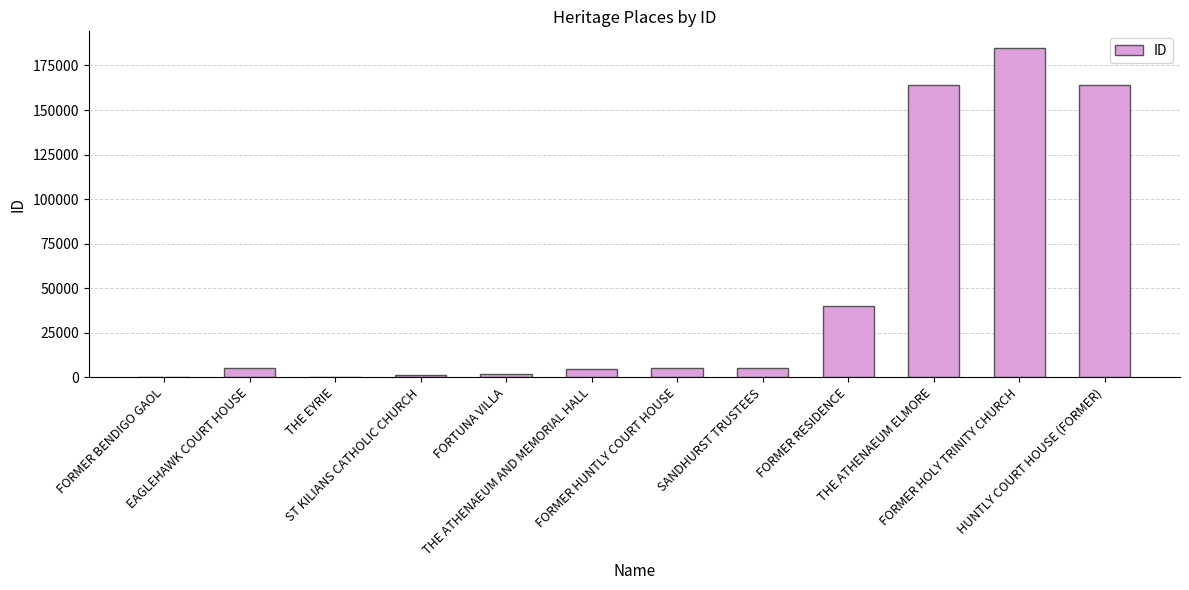

Reading left to right, list all the values displayed in this chart.

FORMER BENDIGO GAOL=134	EAGLEHAWK COURT HOUSE=5187	THE EYRIE=135	ST KILIANS CATHOLIC CHURCH=1274	FORTUNA VILLA=1775	THE ATHENAEUM AND MEMORIAL HALL=4612	FORMER HUNTLY COURT HOUSE=5185	SANDHURST TRUSTEES=5228	FORMER RESIDENCE=40203	THE ATHENAEUM ELMORE=164205	FORMER HOLY TRINITY CHURCH=184928	HUNTLY COURT HOUSE (FORMER)=164200